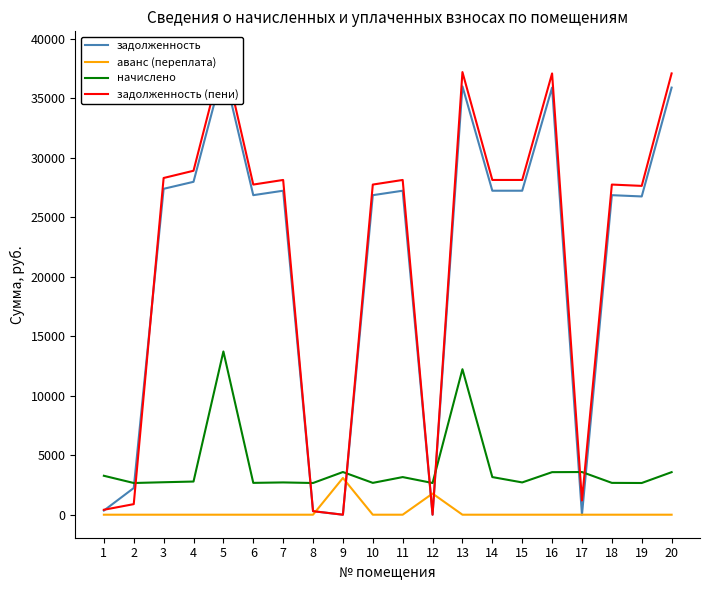

List the series in order of their peak value, highest first.

задолженность (пени), задолженность, начислено, аванс (переплата)